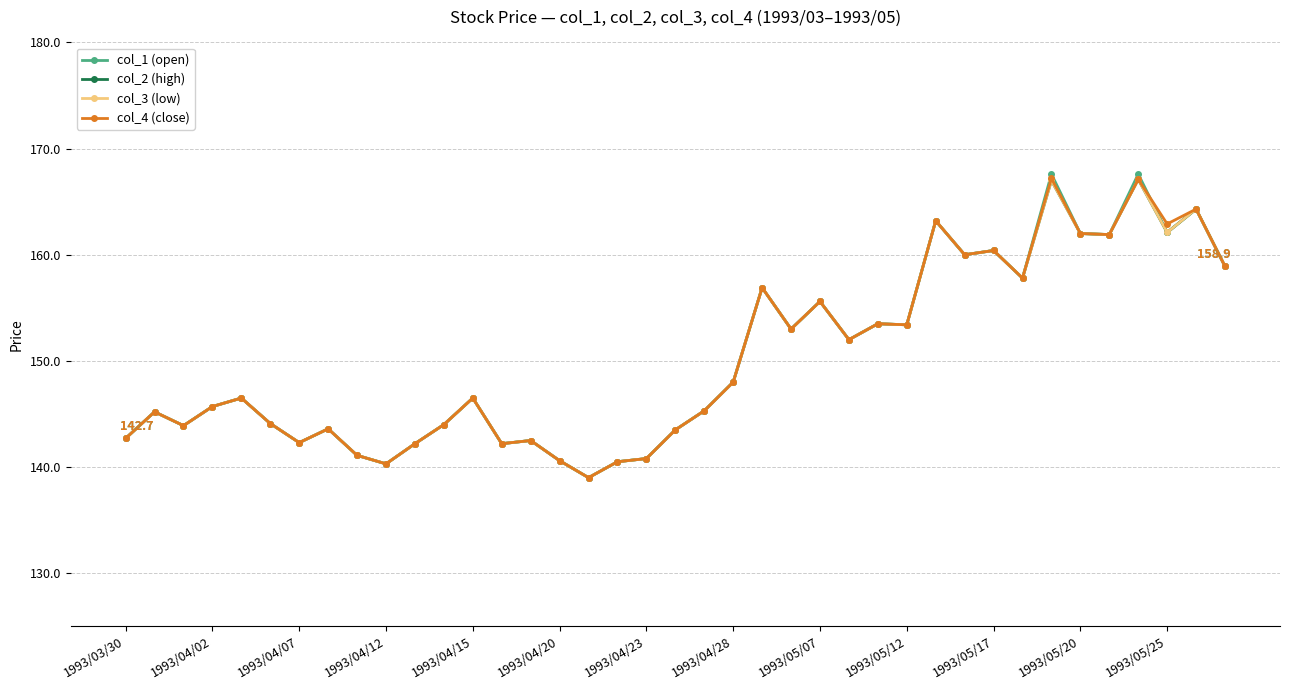

How many series are shown in this chart?

4